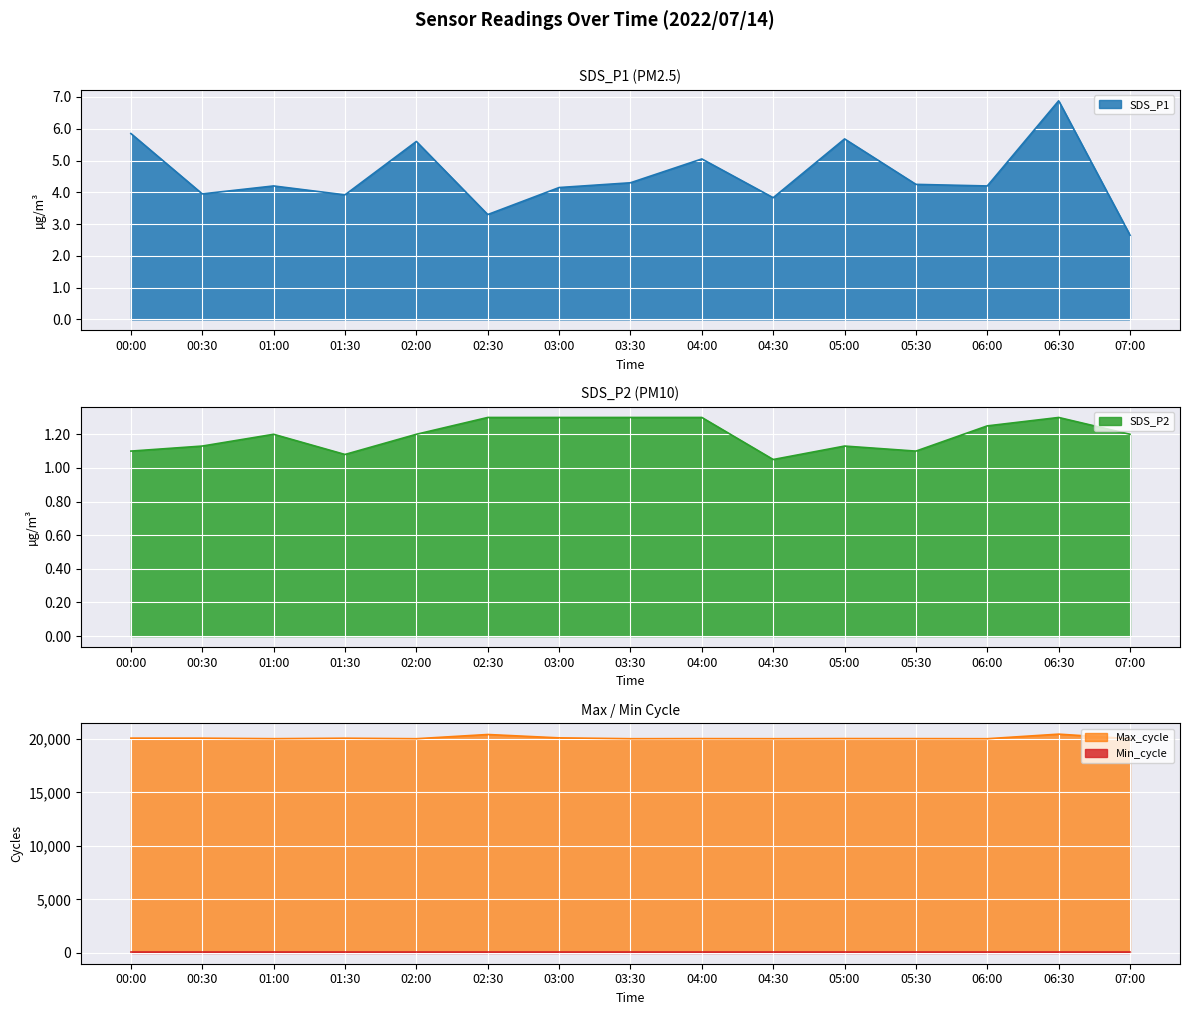

Which category has the lowest value in the SDS_P1 series?

07:00